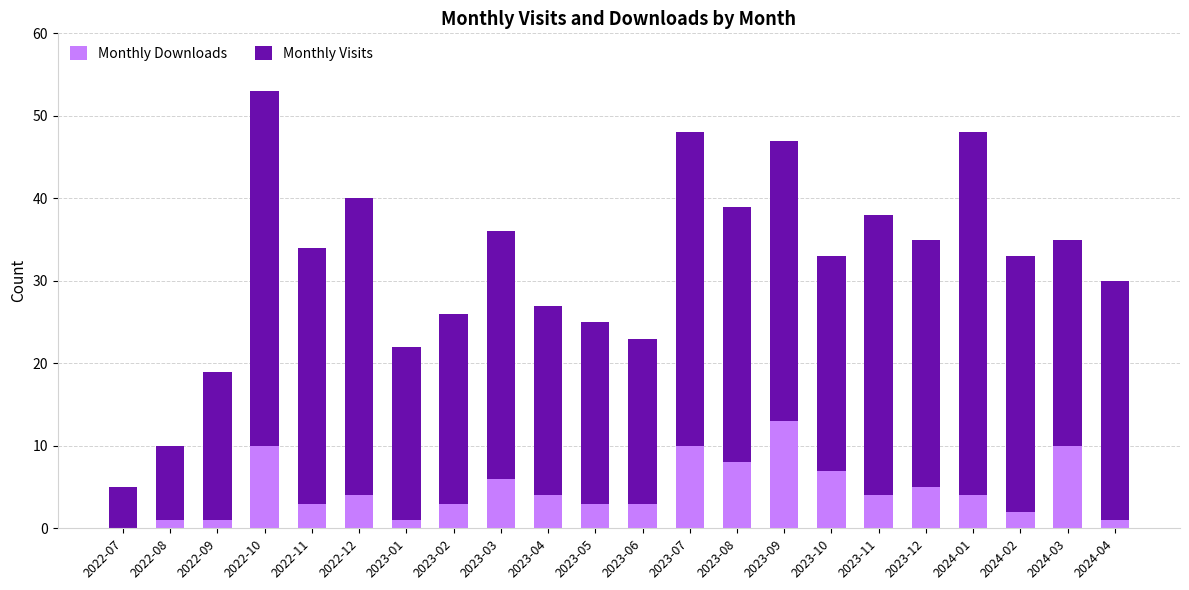

What is the total value across all series at 2023-08?

39